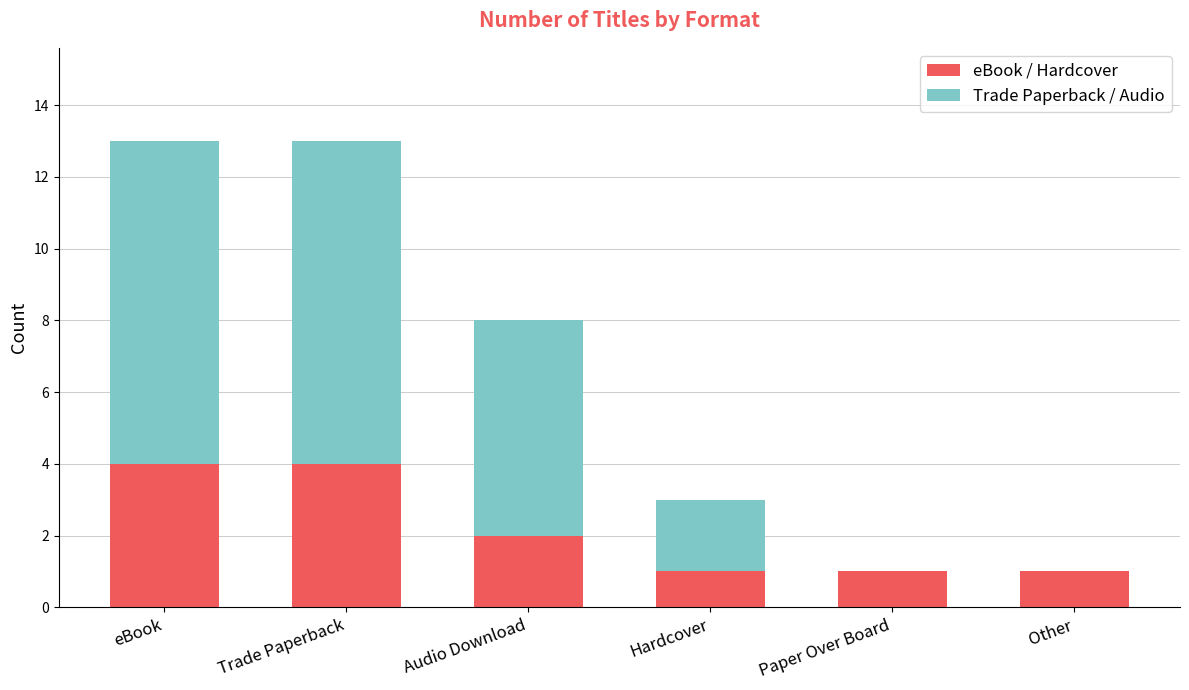

What is the sum of the eBook / Hardcover values at Other and Audio Download?

3